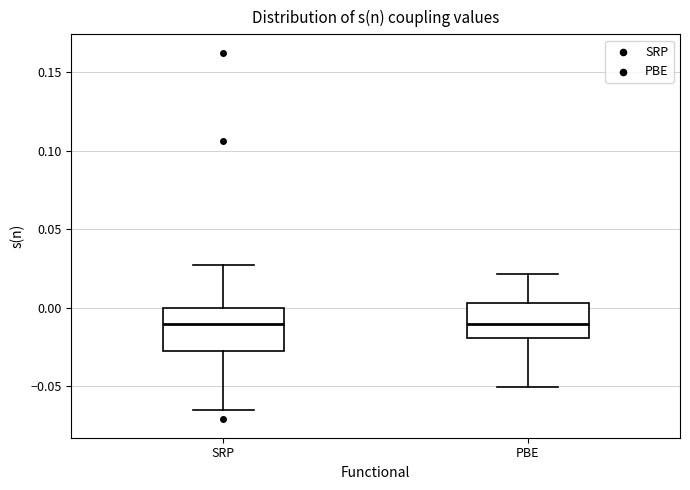

Which box is the tallest, from its lower edge to its upper edge?

SRP